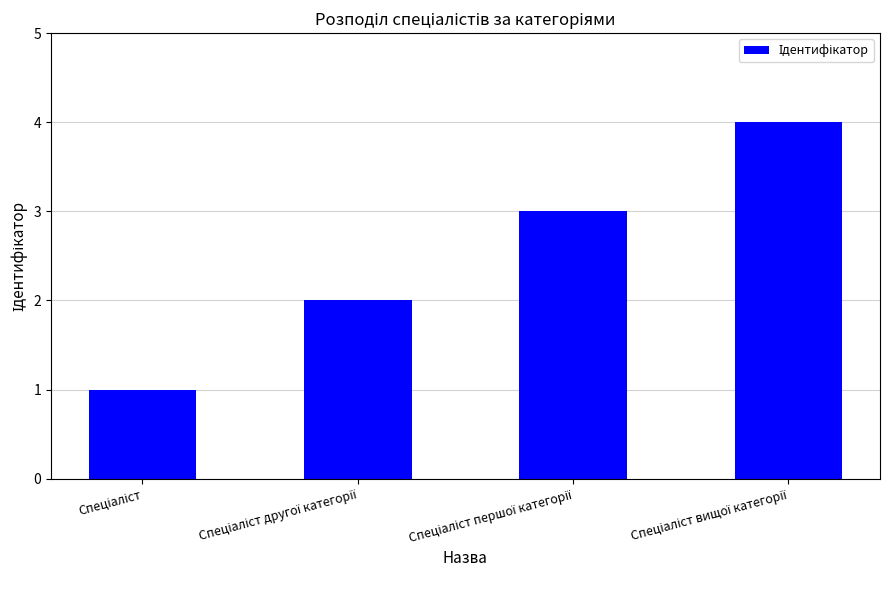

What is the maximum value shown in the chart?

4